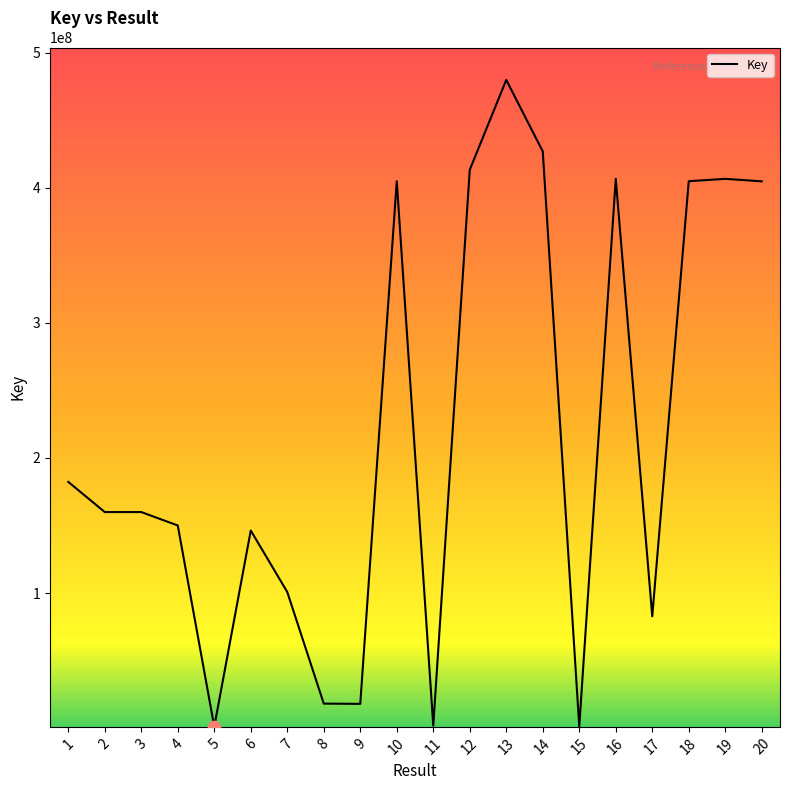

What is the change in value from 1 to 16?

+224280499